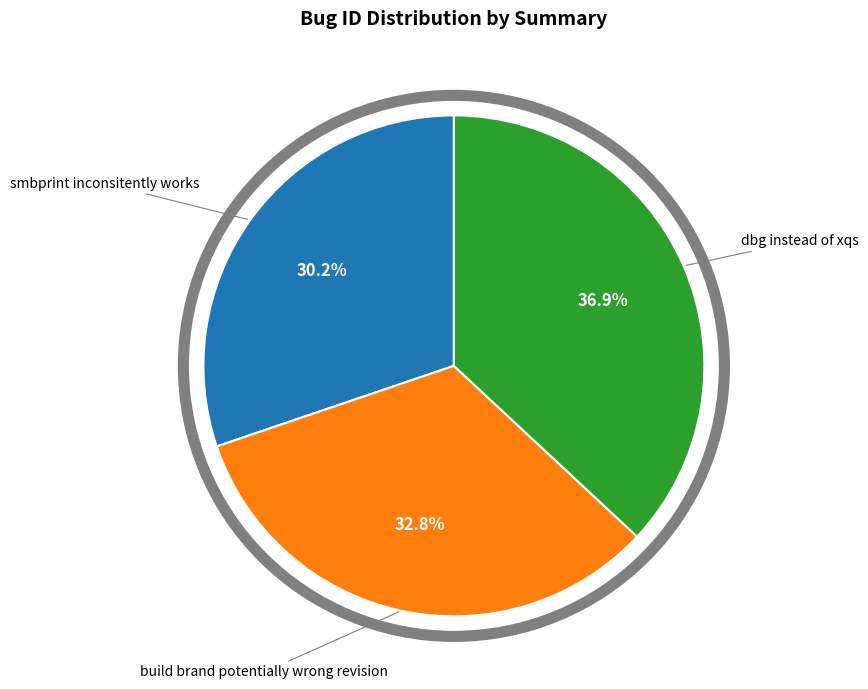

Is there a majority slice in this chart?

No